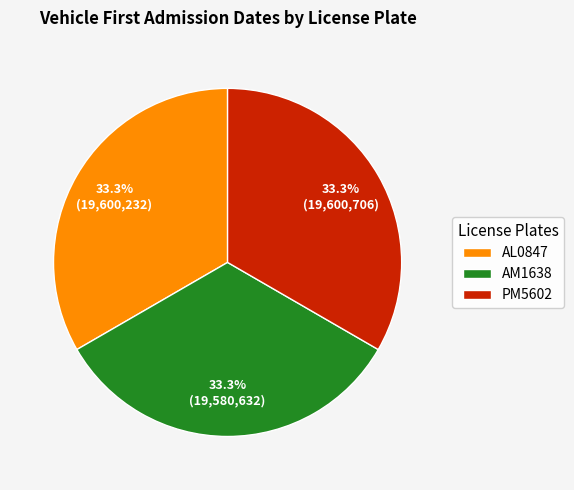

What is the ratio of the value at AL0847 to the value at AM1638?

1.0